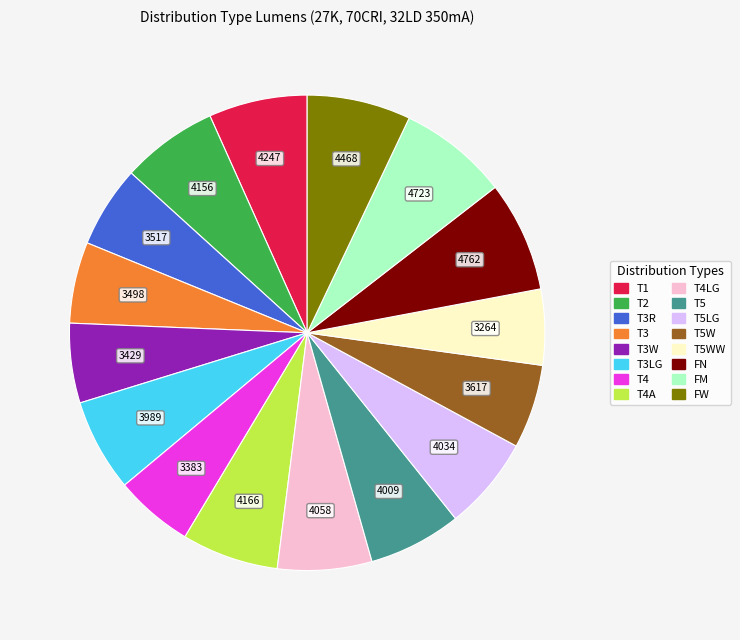

Is there a majority slice in this chart?

No